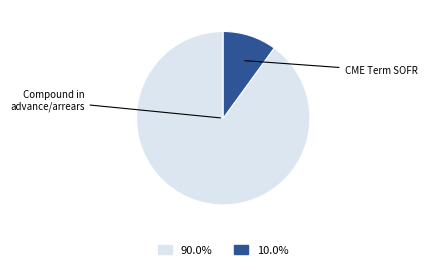

Does any single category account for the majority?

Yes